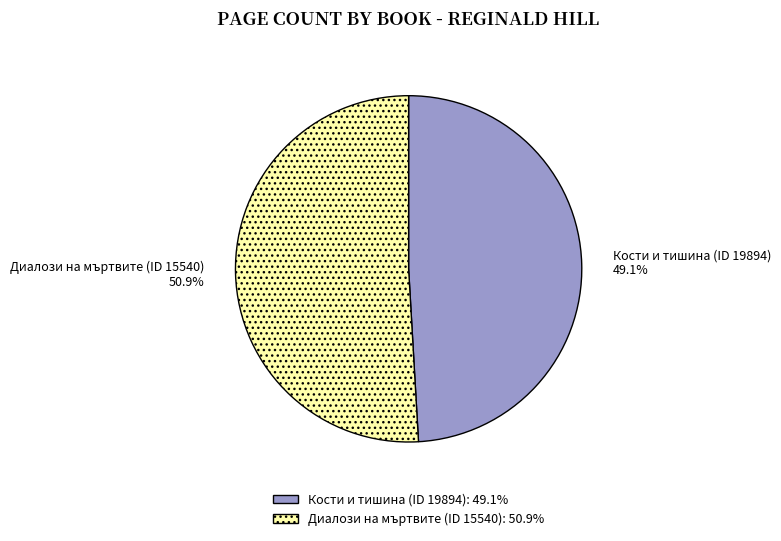

To the nearest percent, what is the average slice percentage?

50%